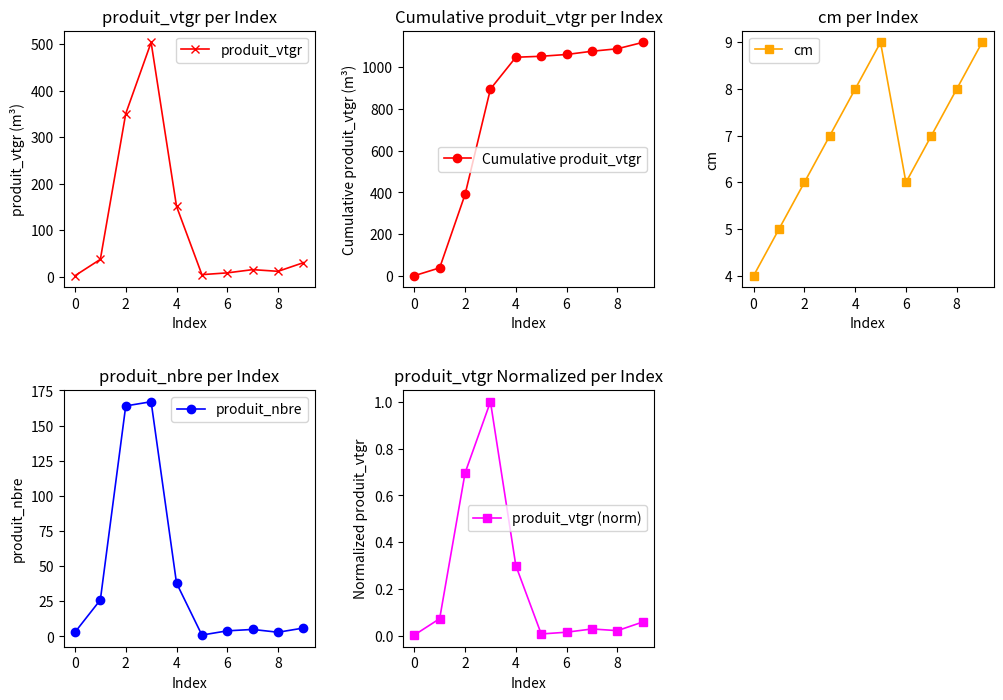

How many lines are shown in the chart?

5